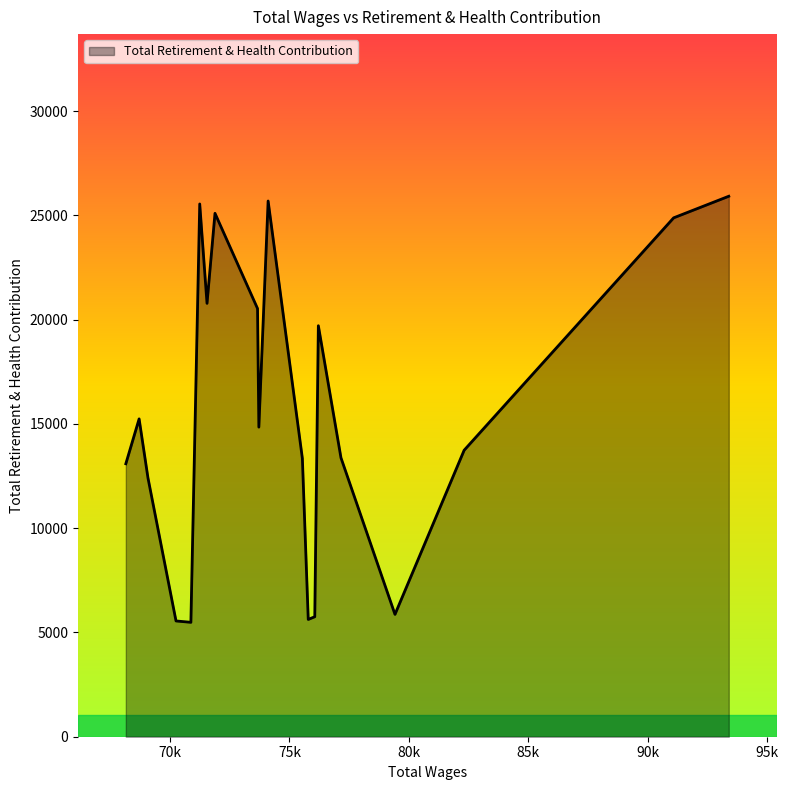

How many interior local valleys (lower than both neighbors) does the data have?

5